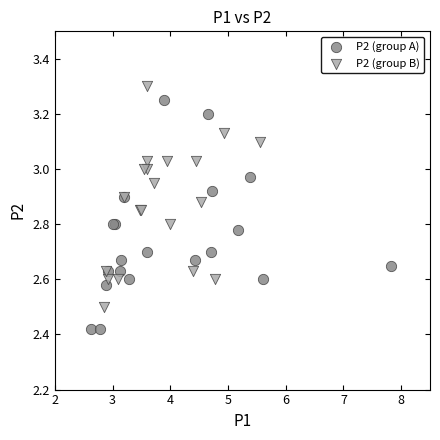

Which series contains the lowest Y value?

P2 (group A)